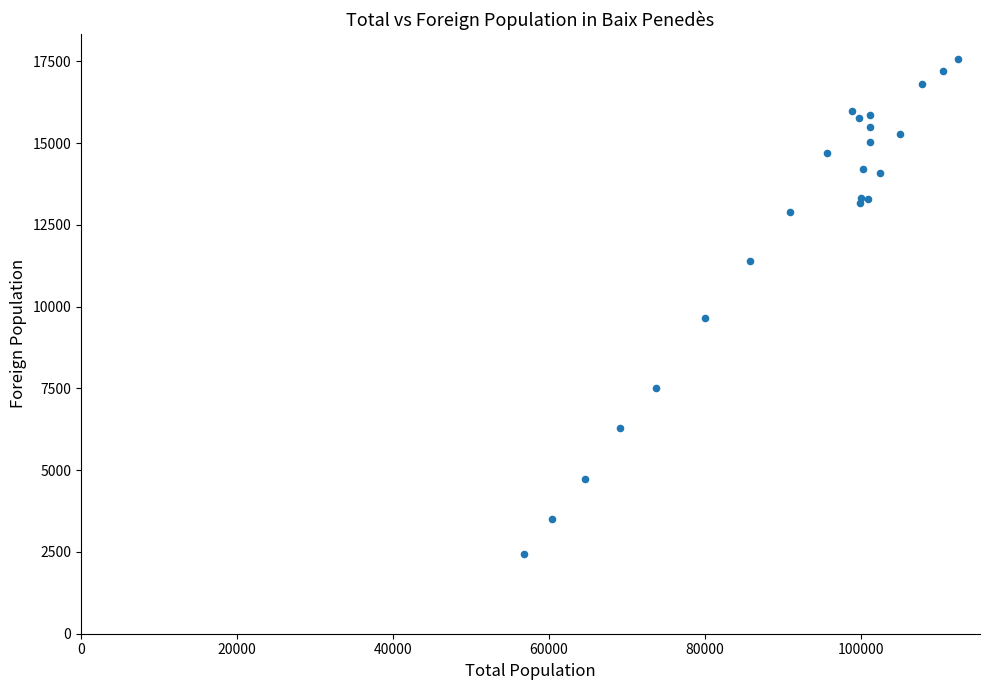

What Y value in the scatter plot is closest to 10012?

9654